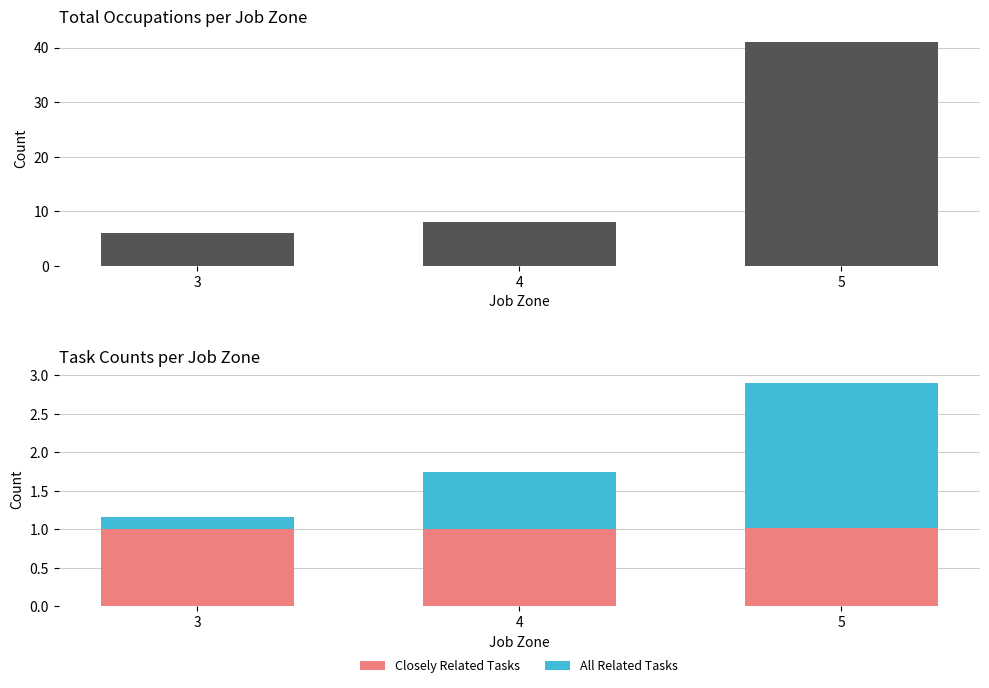

Is it true that Count equals 8.0 at 4?

True